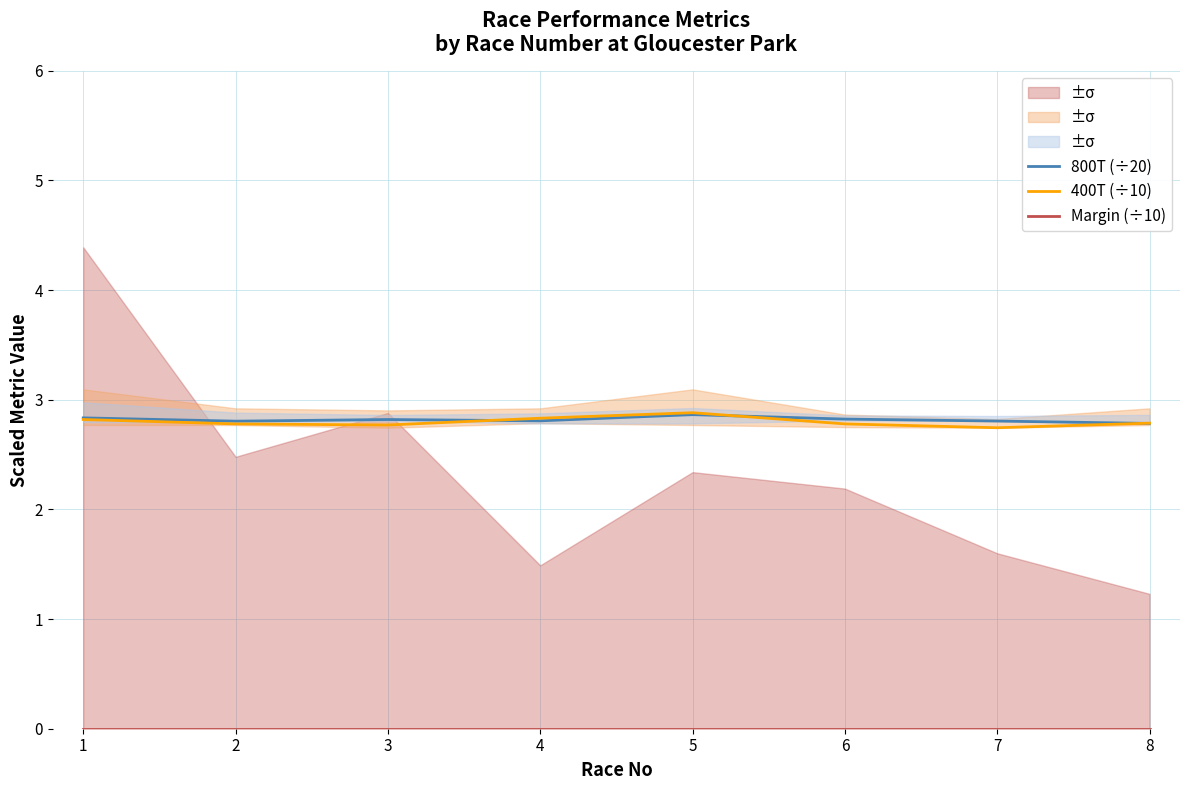

Which category has the lowest value in the Margin (÷10) series?

1